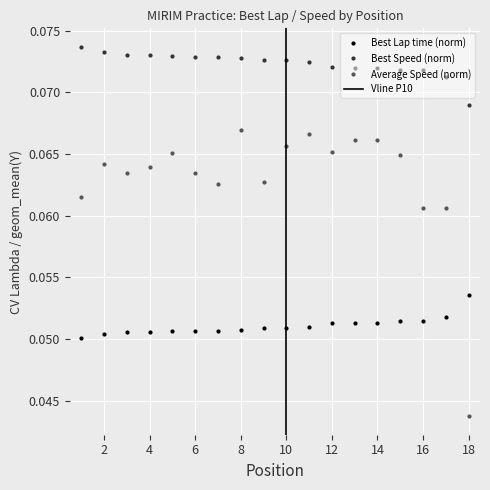

At which label does Best Lap time reach its peak?

18